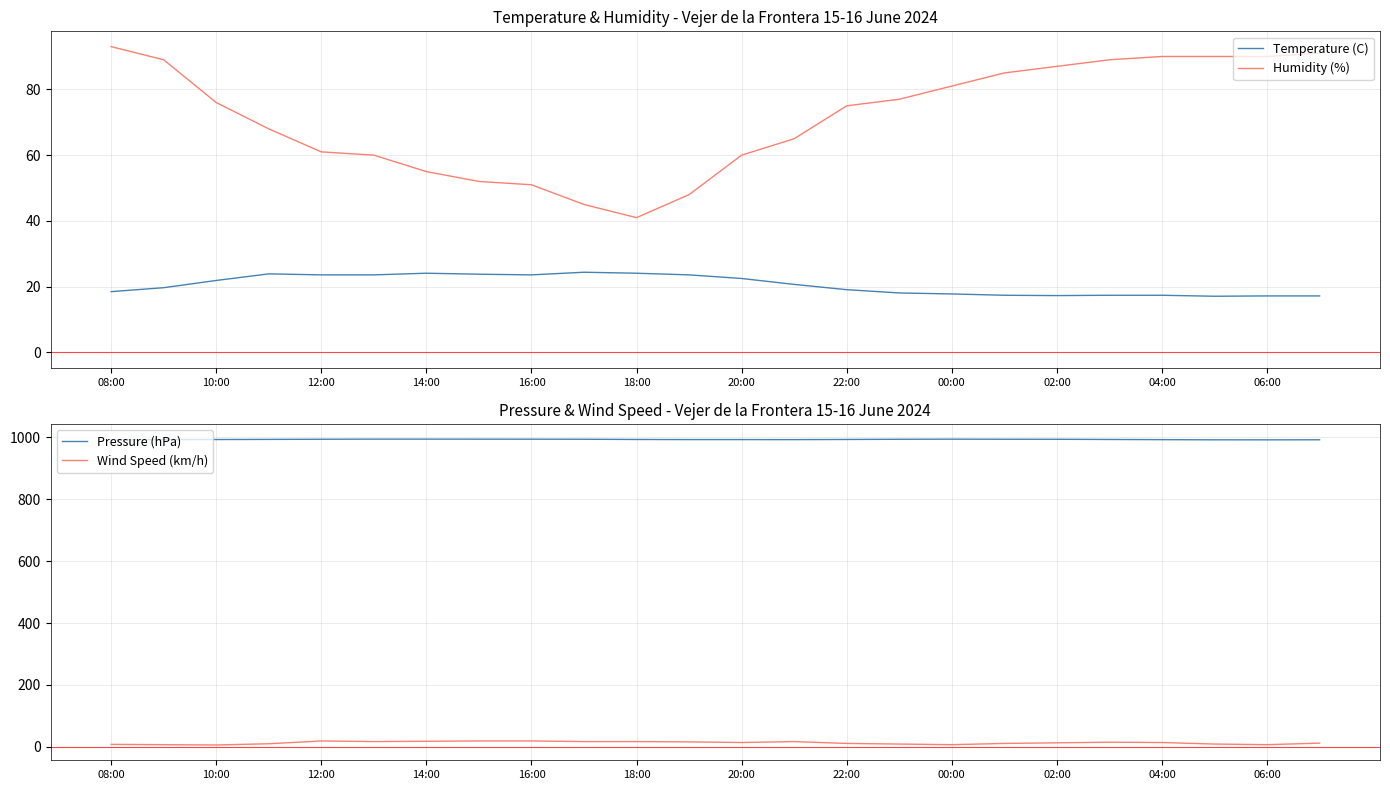

True or false: Temperature (C) and Humidity (%) intersect in this chart.

False